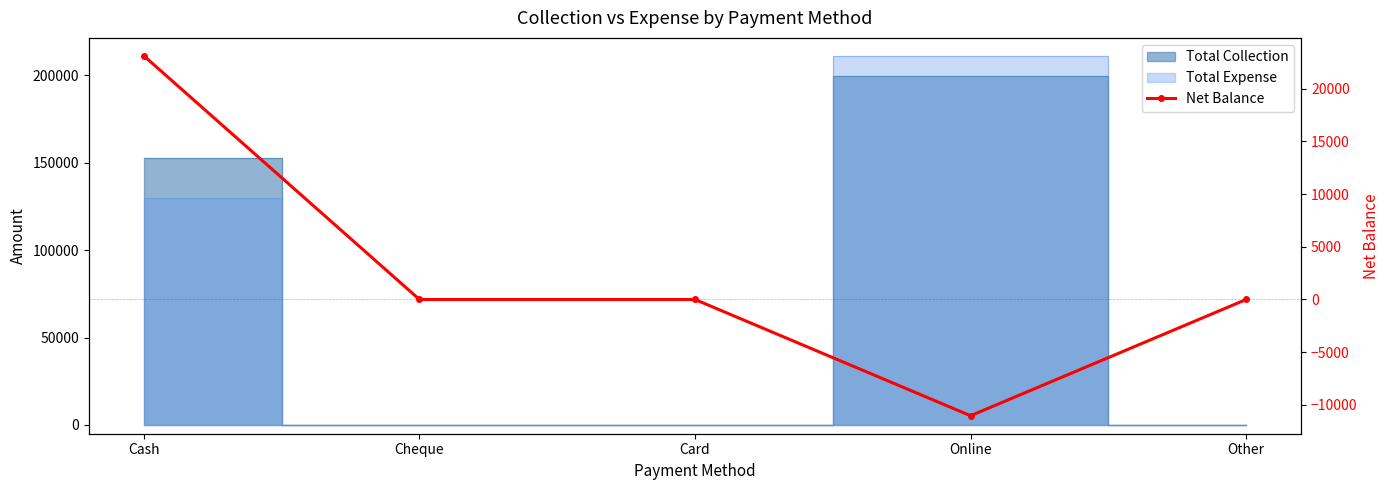

What is the smallest value displayed?

-11033